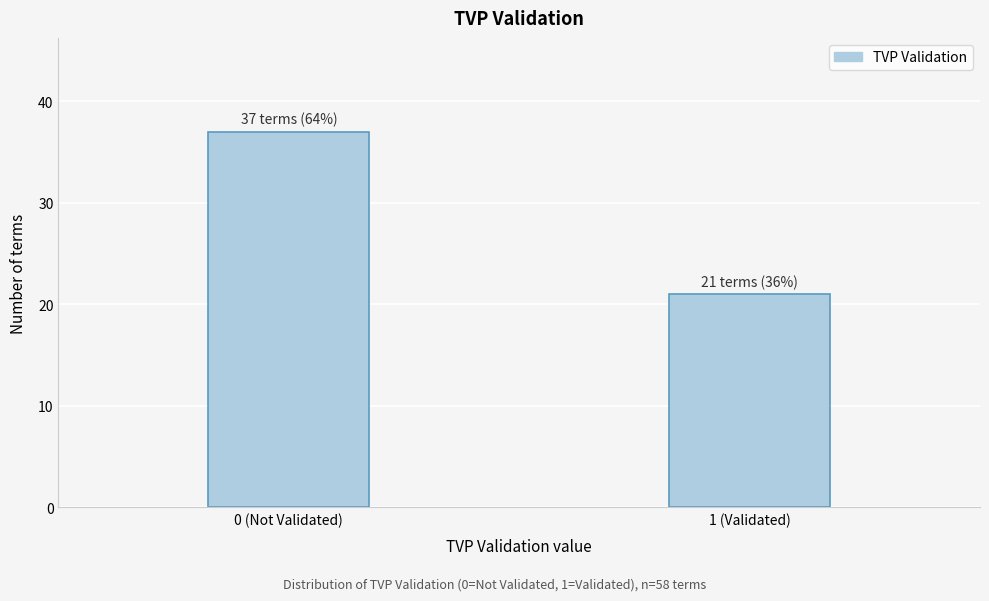

Reading left to right, what are all the values shown in this chart?

37	21